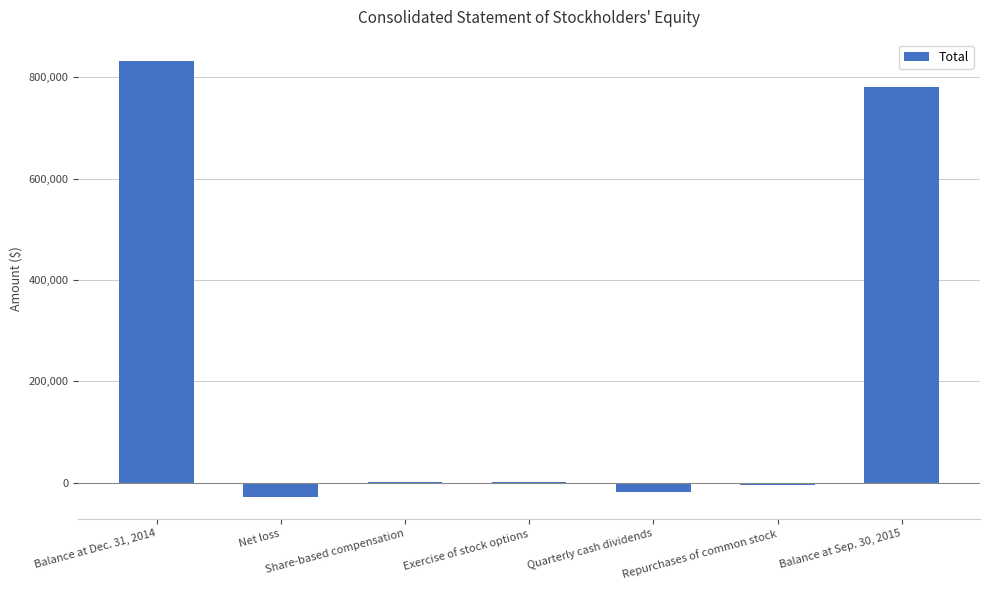

What is the change in value from Net loss to Quarterly cash dividends?

+9447